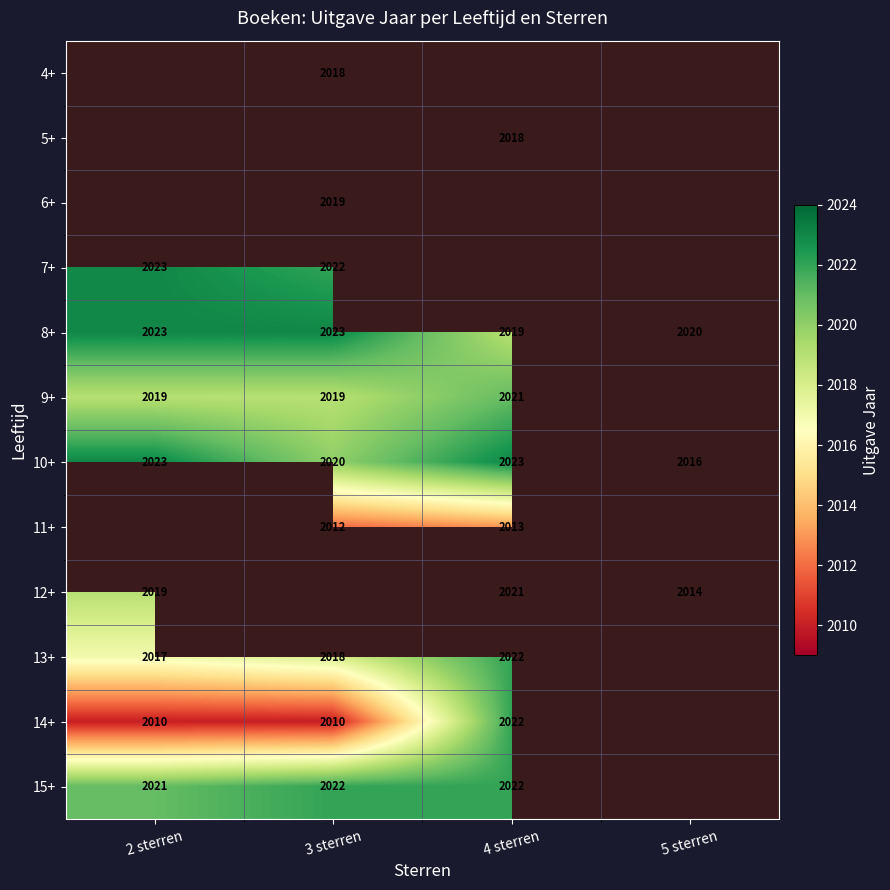

Which has a higher value, 5 sterren or 4 sterren?

4 sterren